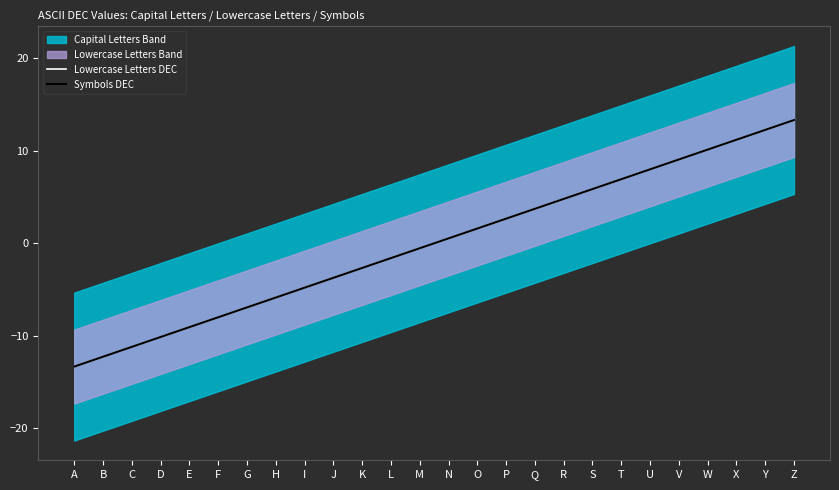

Is it true that Lowercase Letters DEC equals -2.7 at K?

True